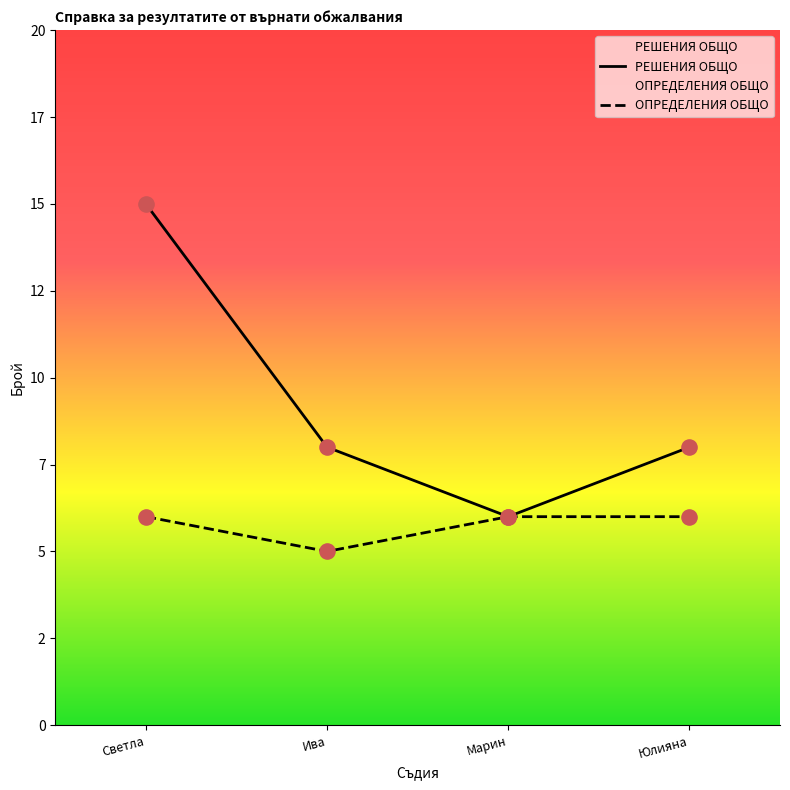

Is the value of ОПРЕДЕЛЕНИЯ ОБЩО at Ива greater than the value of РЕШЕНИЯ ОБЩО at Ива?

No